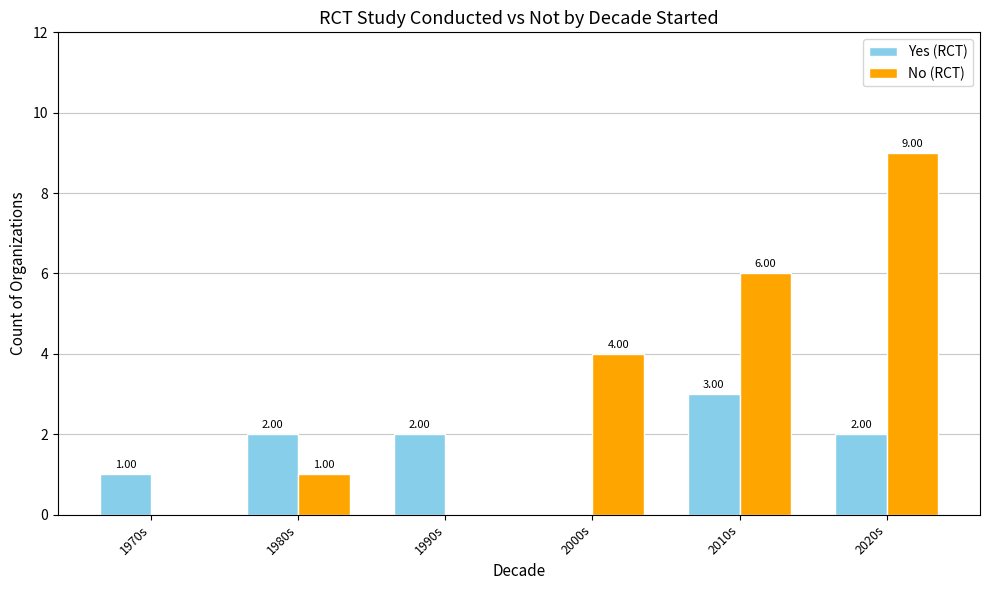

At which category does the chart reach its peak across all series?

2020s